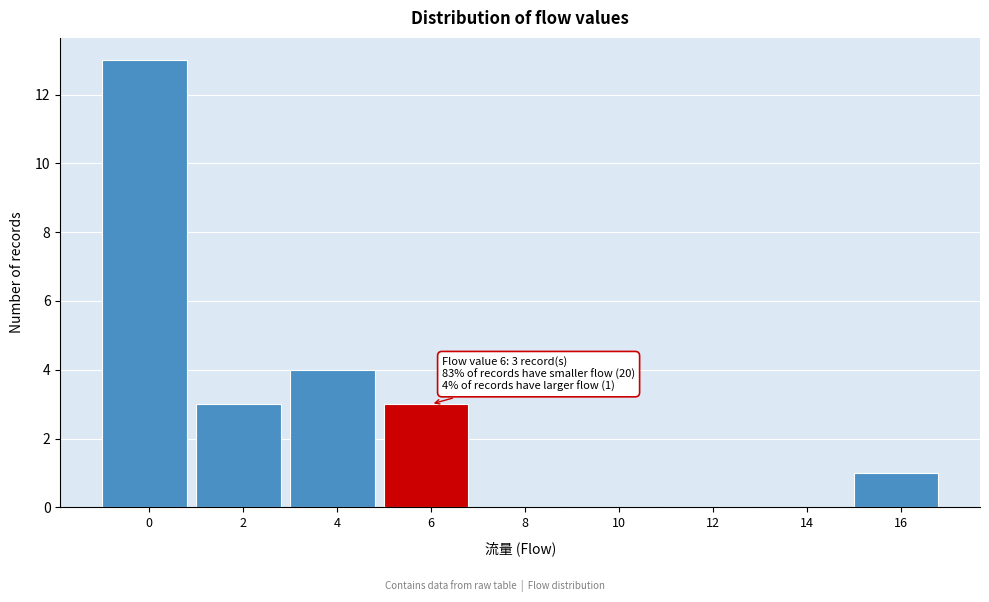

Reading left to right, list all the values displayed in this chart.

0=13	2=3	4=4	6=3	8=0	10=0	12=0	14=0	16=1